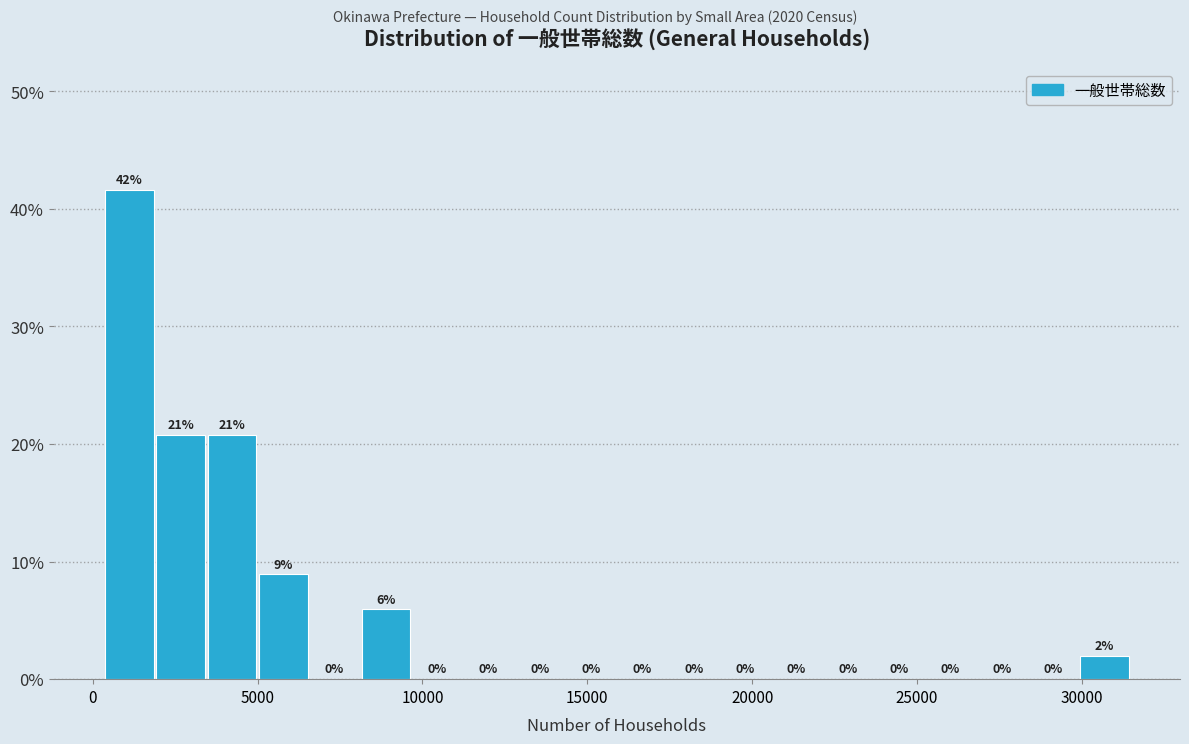

Around what value on the x-axis is the tallest bar? Give the approximate position of its centre, as read against the axis.

1000